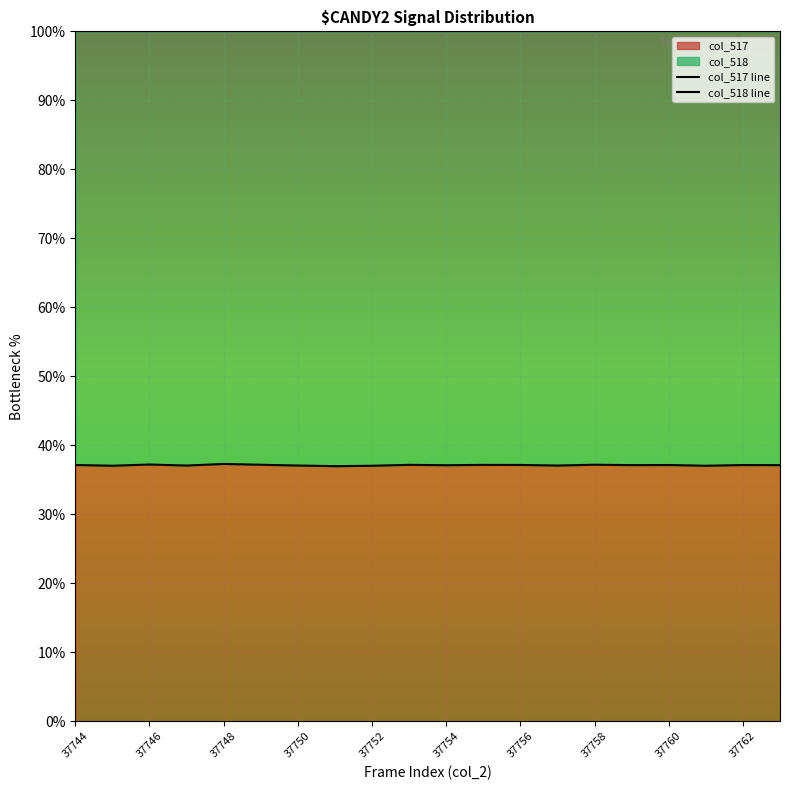

What is the minimum value for col_518 line?

100.0